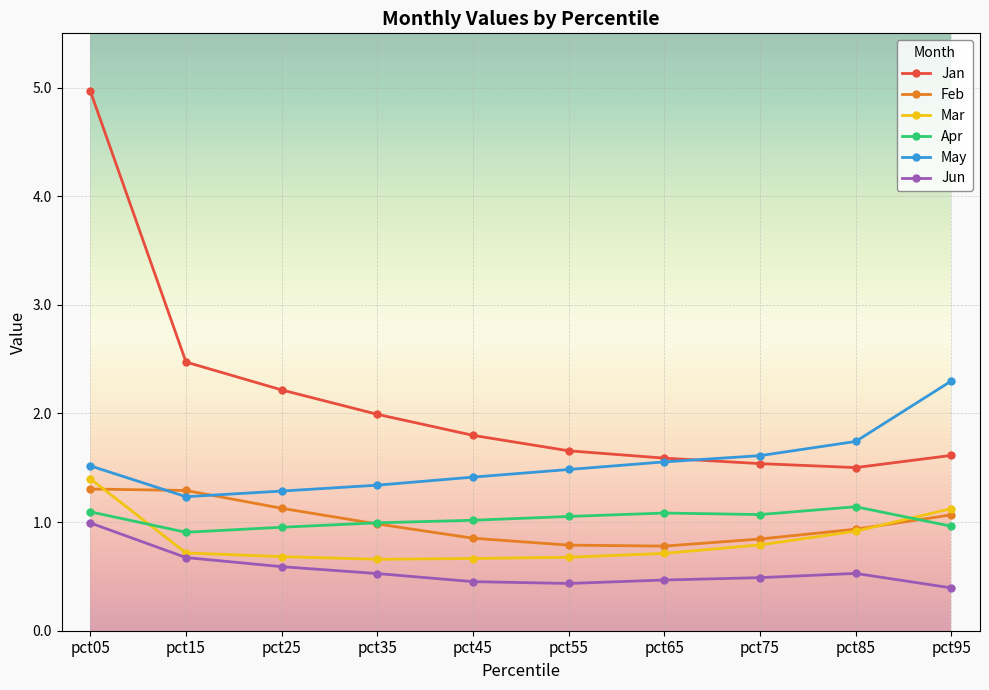

Read the Apr value at pct75.

1.1